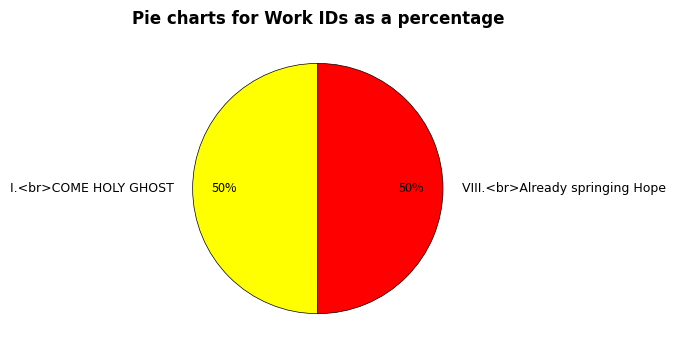

Approximately how many times larger is the value at VIII.<br>Already springing Hope compared to I.<br>COME HOLY GHOST?

1.0